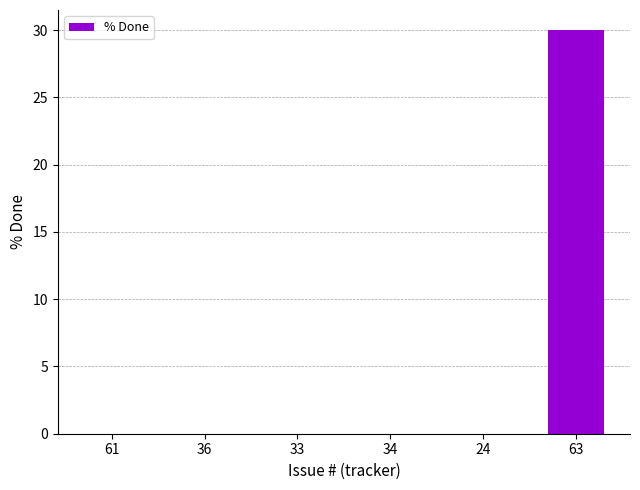

What is the sum of all values?

30